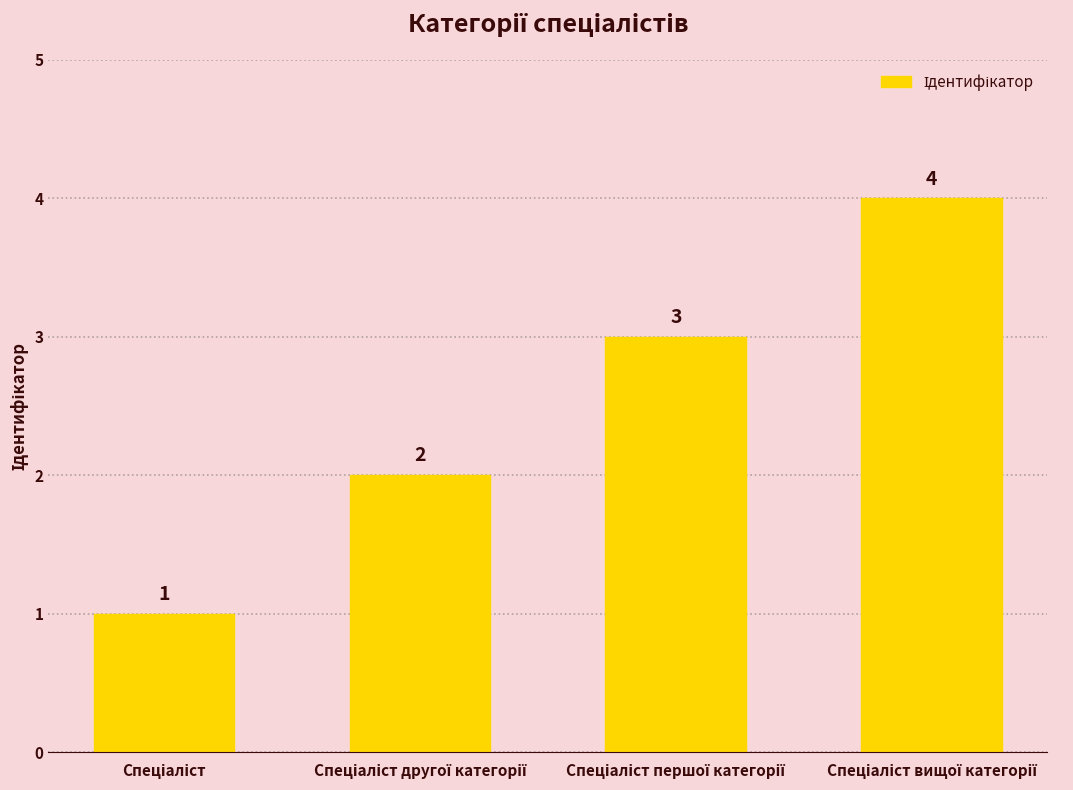

What is the value of the 2nd bar from the left?

2